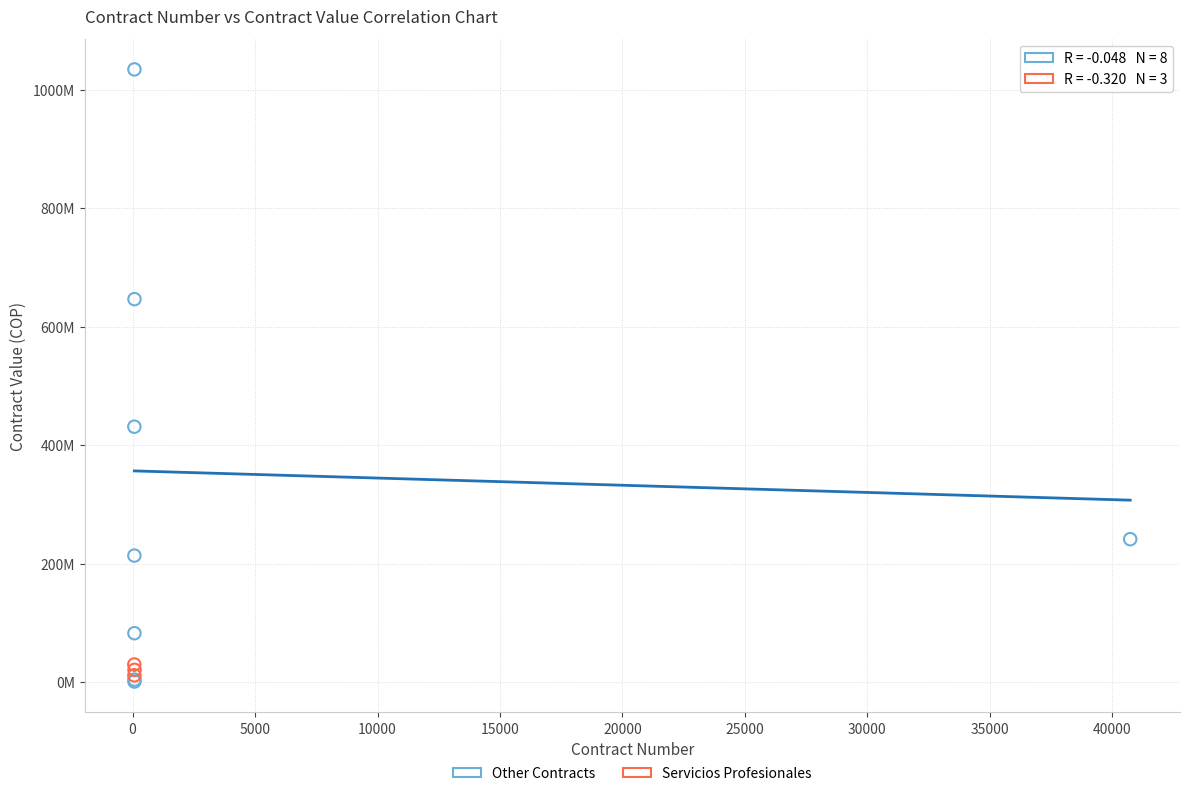

What are all the series names shown in the legend?

Other Contracts, Servicios Profesionales